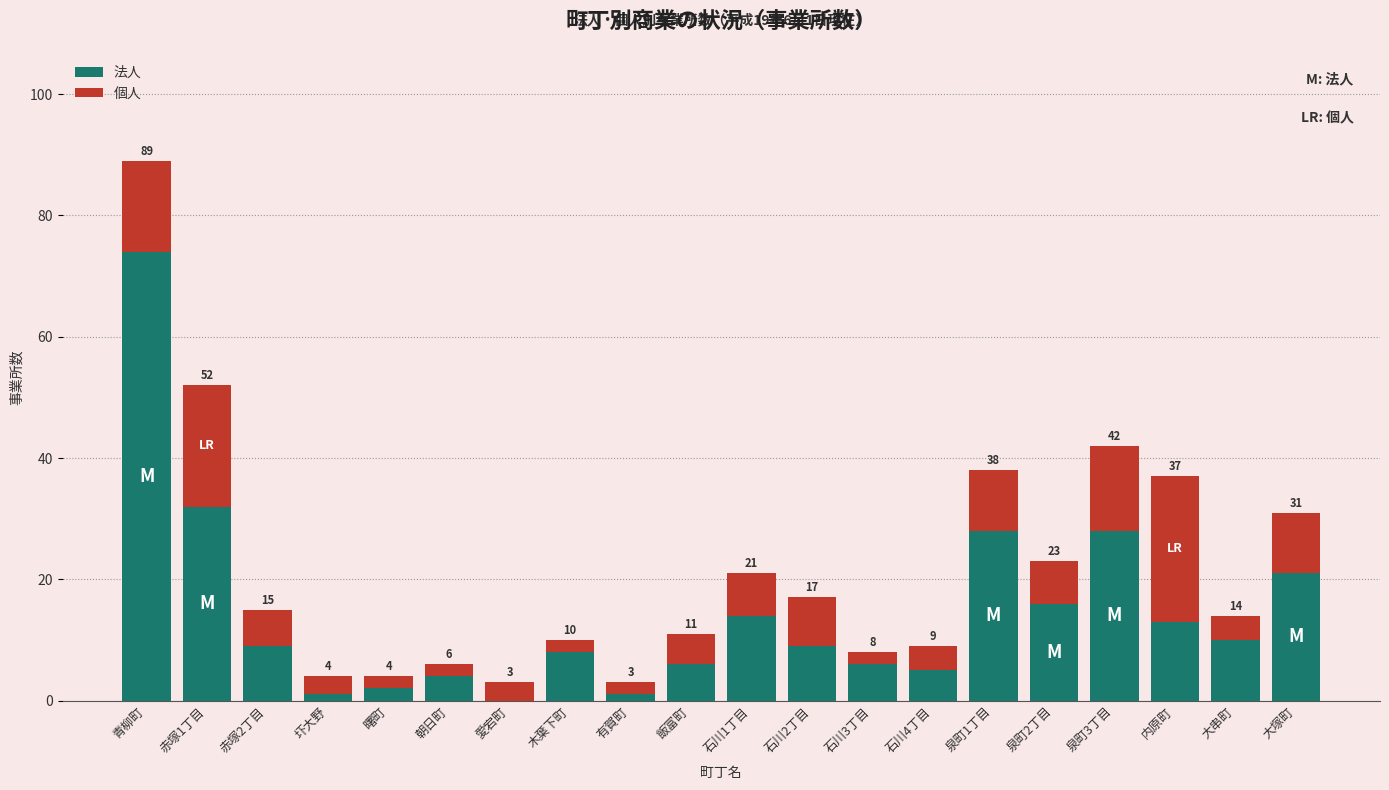

Reading left to right, what are the values for 法人?

青柳町=74	赤塚1丁目=32	赤塚2丁目=9	圷大野=1	曙町=2	朝日町=4	愛宕町=0	木葉下町=8	有賀町=1	飯富町=6	石川1丁目=14	石川2丁目=9	石川3丁目=6	石川4丁目=5	泉町1丁目=28	泉町2丁目=16	泉町3丁目=28	内原町=13	大串町=10	大塚町=21